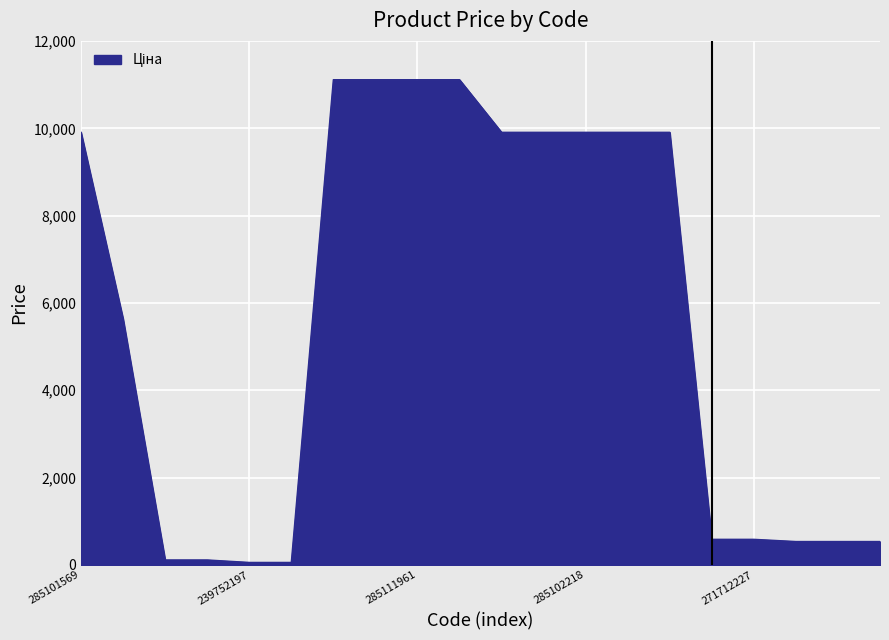

Does the chart have visible grid lines?

Yes